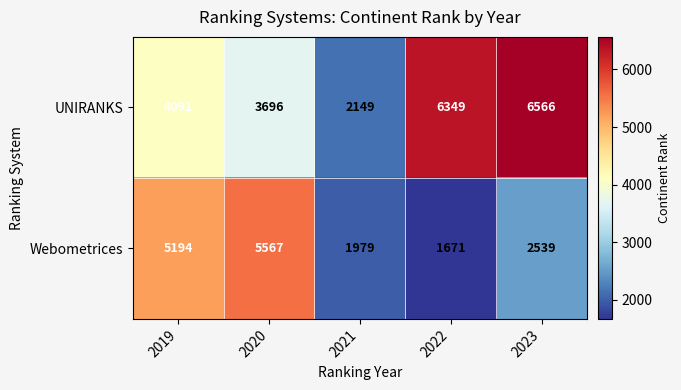

Reading right to left, what are all the values shown in this chart?

UNIRANKS: 6566	6349	2149	3696	4091
Webometrices: 2539	1671	1979	5567	5194